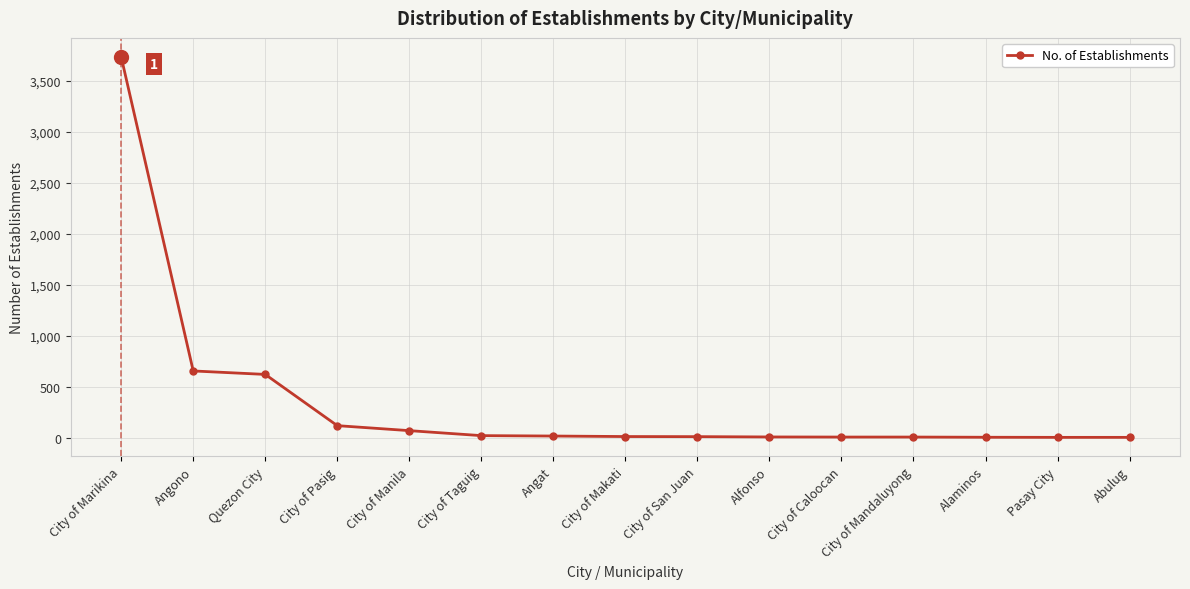

Is it true that the value at City of Marikina is 3737?

True